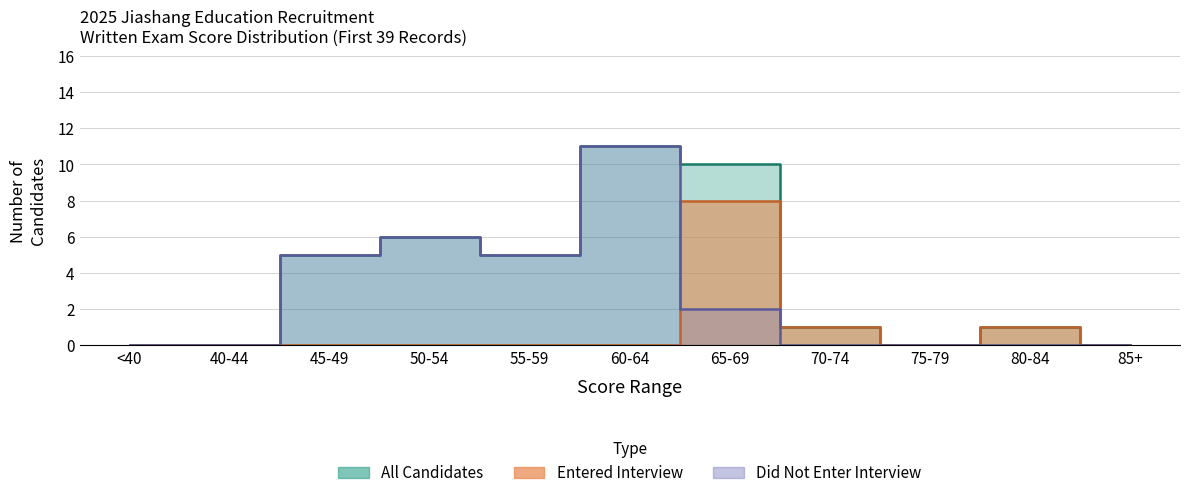

Rank the series by their maximum value, from highest to lowest.

All Candidates, Did Not Enter, Entered Interview